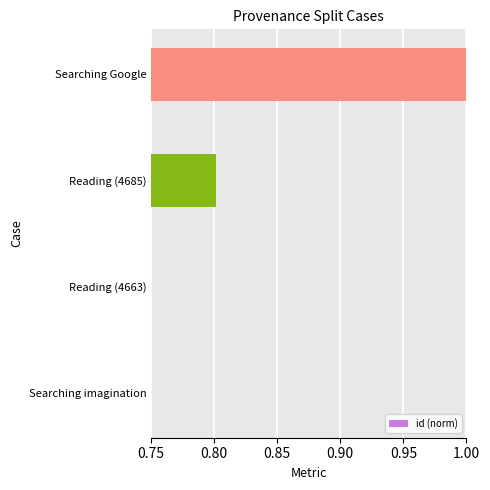

Reading left to right, what are all the values shown in this chart?

0.5	0.5	0.8	1.0